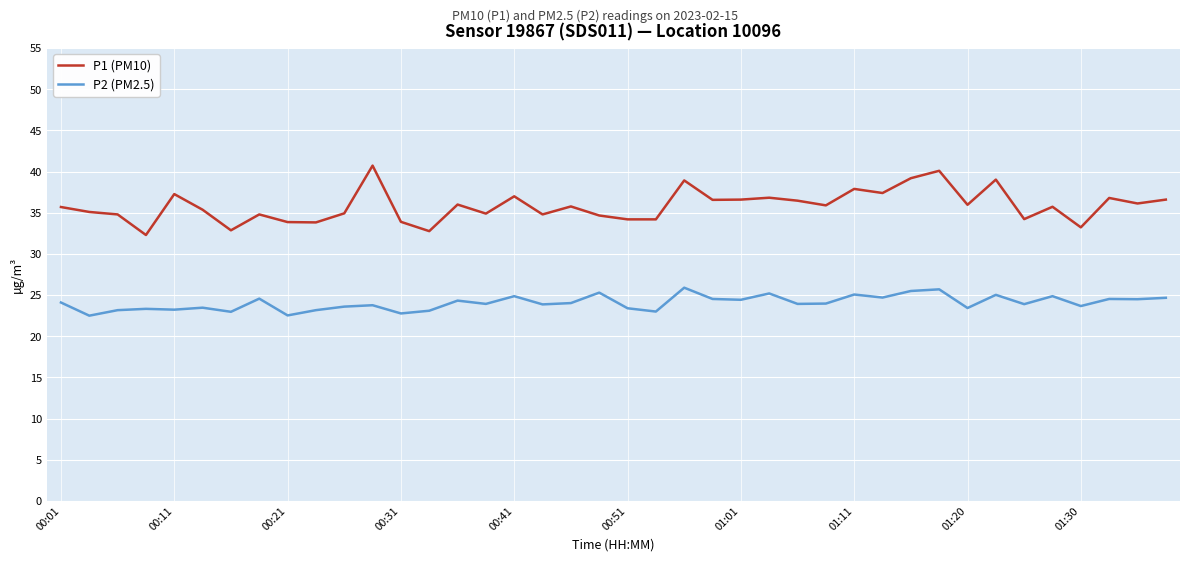

True or false: P1 (PM10) and P2 (PM2.5) intersect in this chart.

False